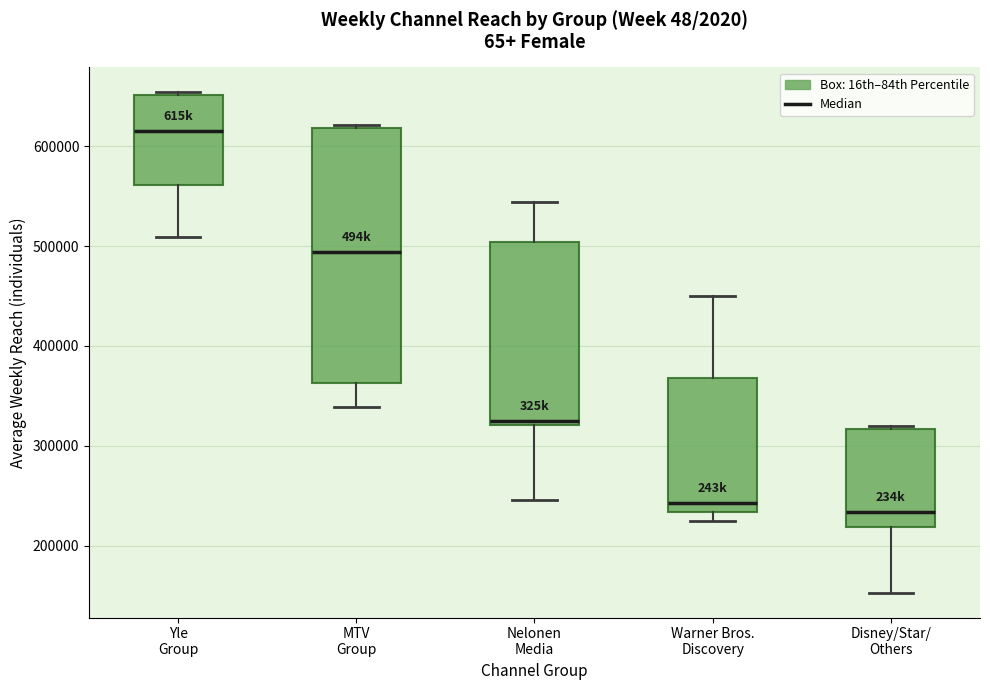

Reading left to right, read every box against the y-axis: the position of its median line, the range the box covers, and the ends of its whiskers. The values are not printed on the chart, so give them approximately, as read against the axis.

Yle Group: median 620000, box 560000 to 650000, whiskers 510000 to 650000
MTV Group: median 490000, box 360000 to 620000, whiskers 340000 to 620000
Nelonen Media: median 330000, box 320000 to 500000, whiskers 250000 to 540000
Warner Bros. Discovery: median 240000, box 230000 to 370000, whiskers 230000 (just below the box's lower edge) to 450000
Disney/Star/ Others: median 230000, box 220000 to 320000, whiskers 150000 to 320000